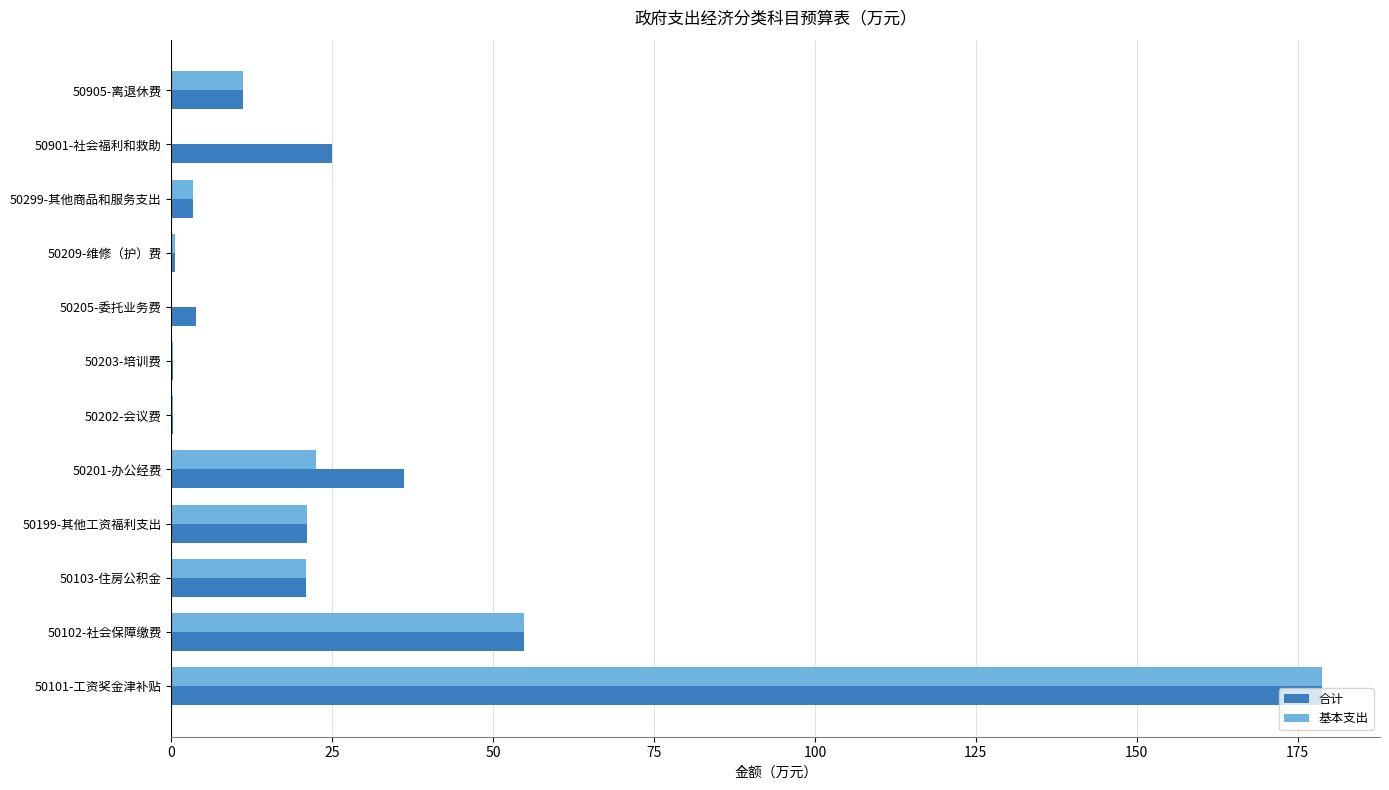

At which category is the sum across all series the highest?

50101-工资奖金津补贴